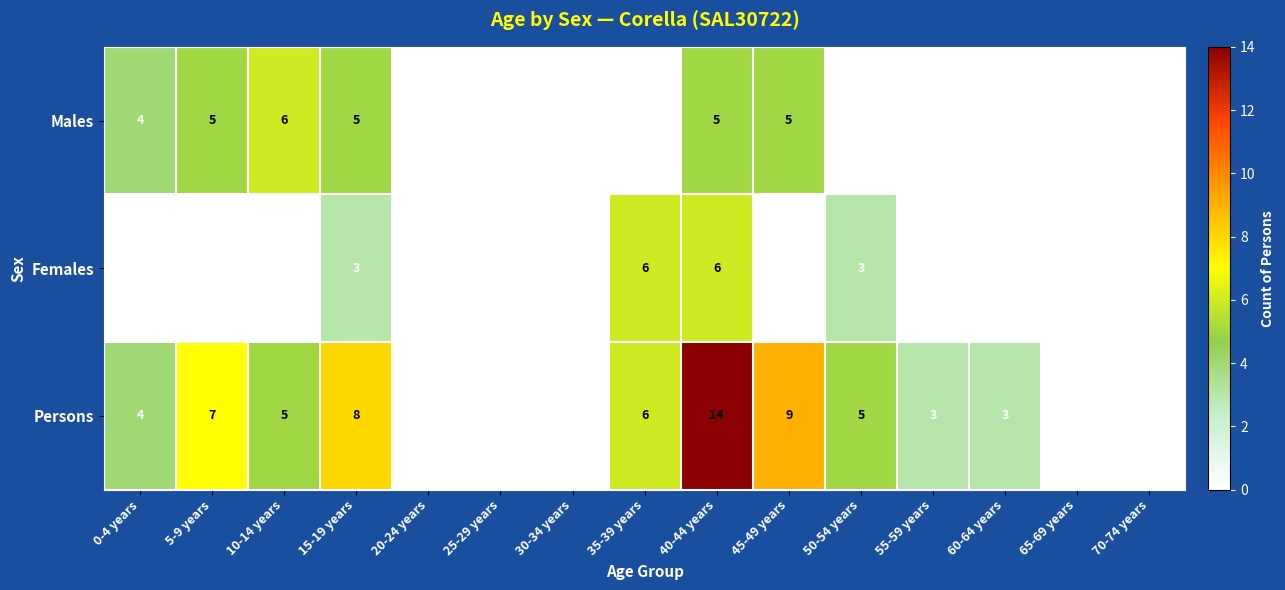

How many data points in Females are above 0?

4